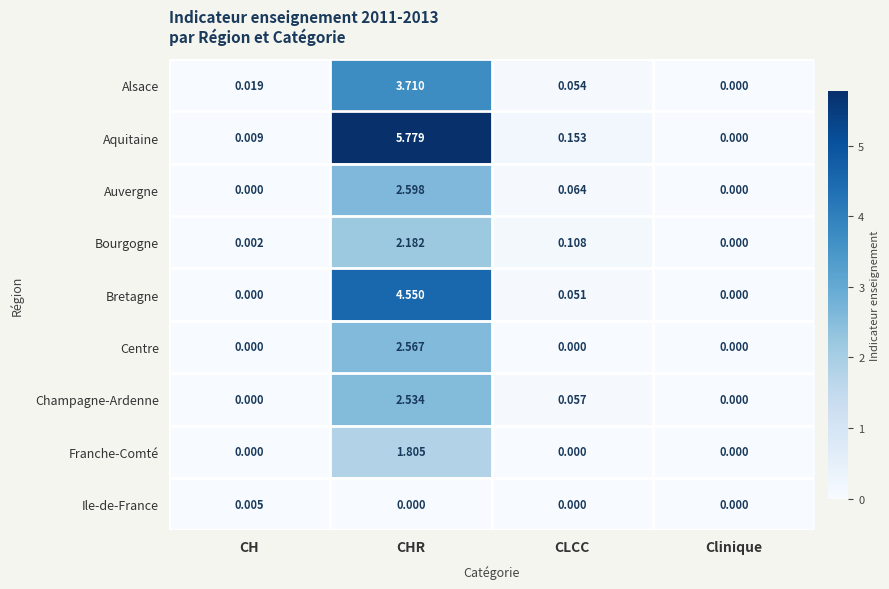

Which series has the widest spread of values?

Aquitaine